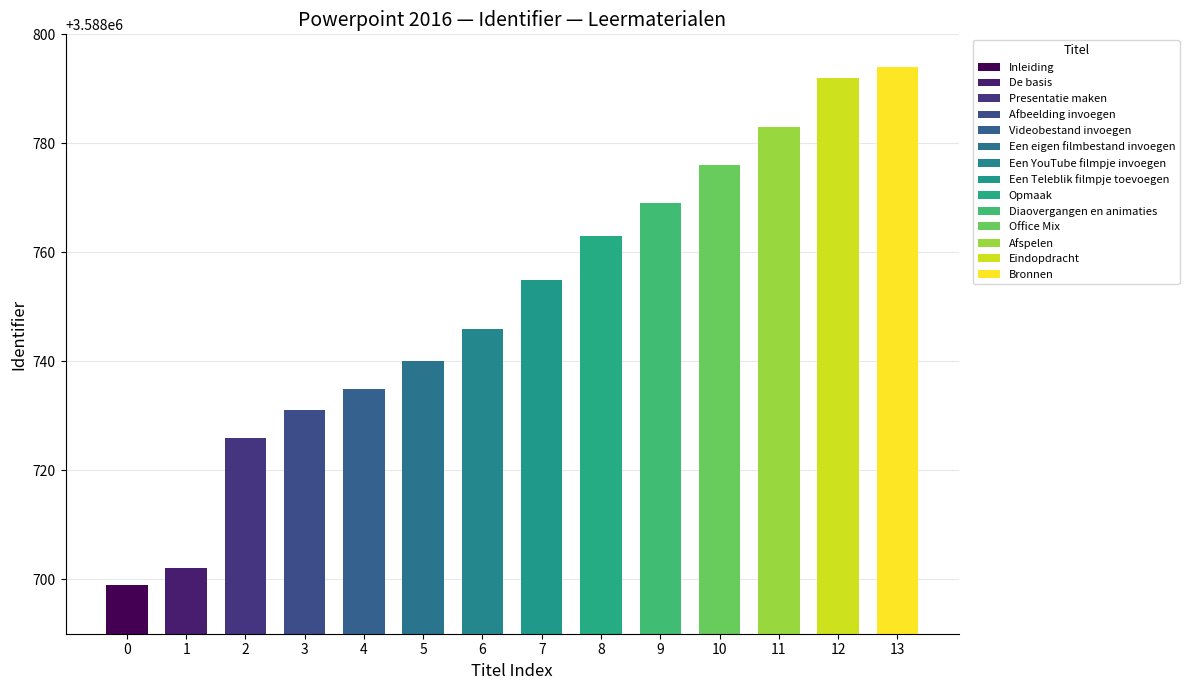

Reading right to left, extract all data points from this chart.

3588794	3588792	3588783	3588776	3588769	3588763	3588755	3588746	3588740	3588735	3588731	3588726	3588702	3588699